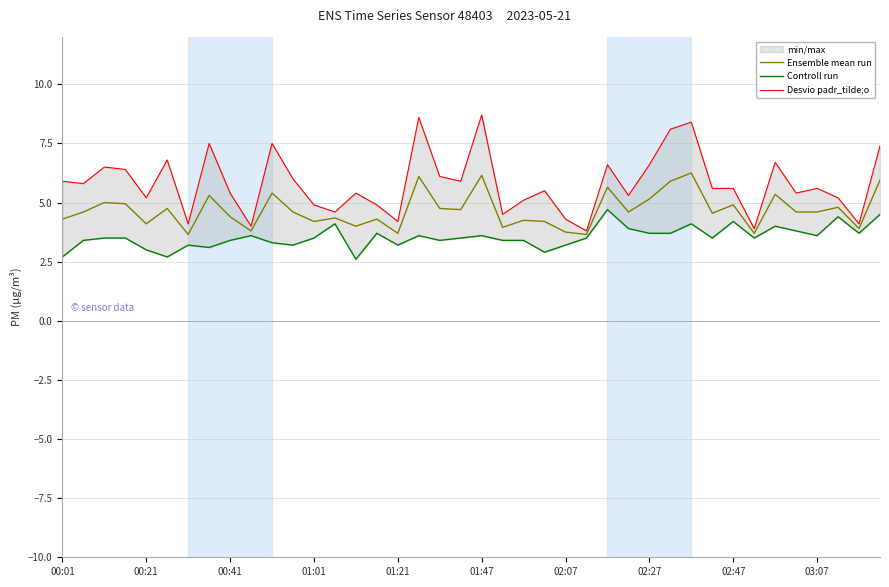

Which category has the highest value in the Ensemble mean run series?

30